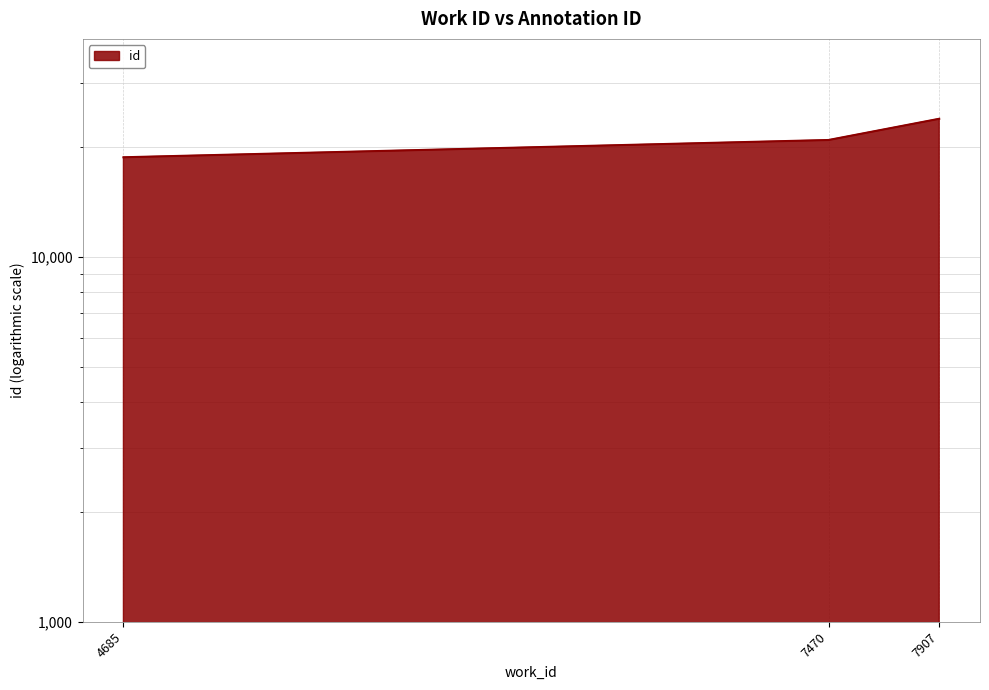

Which label corresponds to the smallest value in the chart?

4685